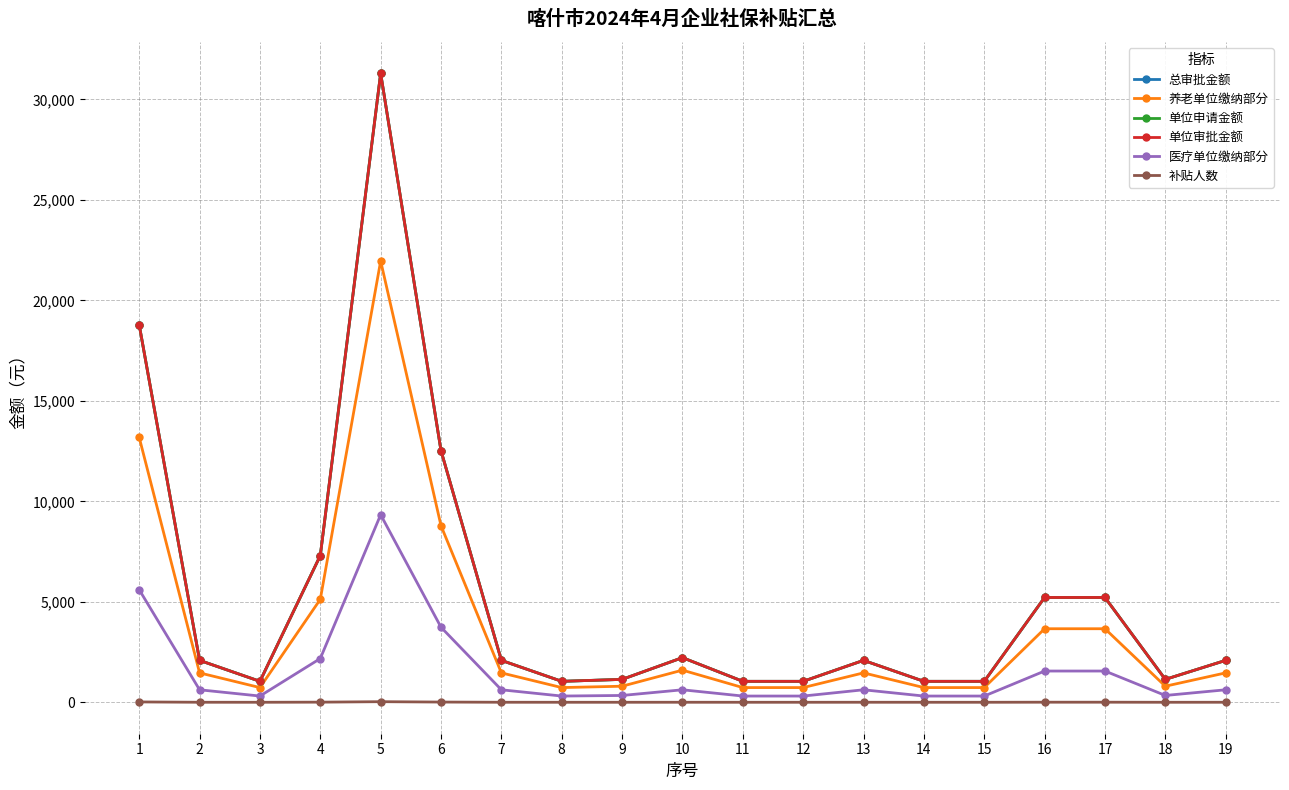

Which category has the highest value in the 单位审批金额 series?

5